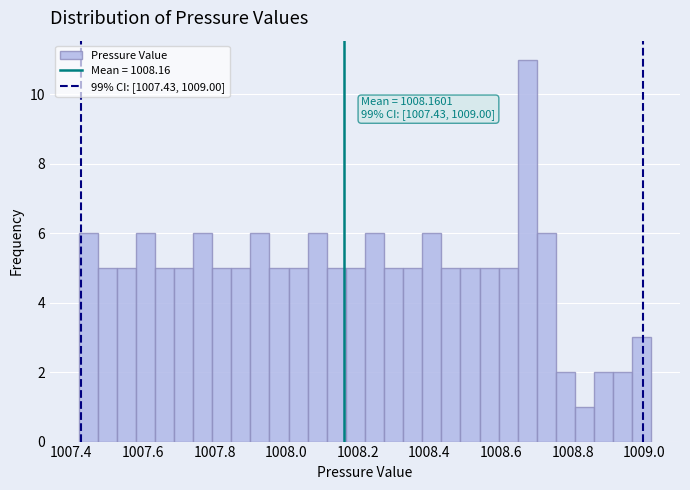

Around what value on the x-axis is the tallest bar? Give the approximate position of its centre, as read against the axis.

1008.68